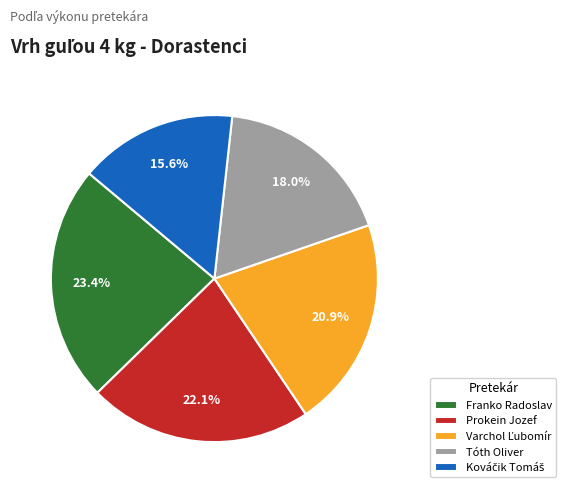

Does any single category account for the majority?

No